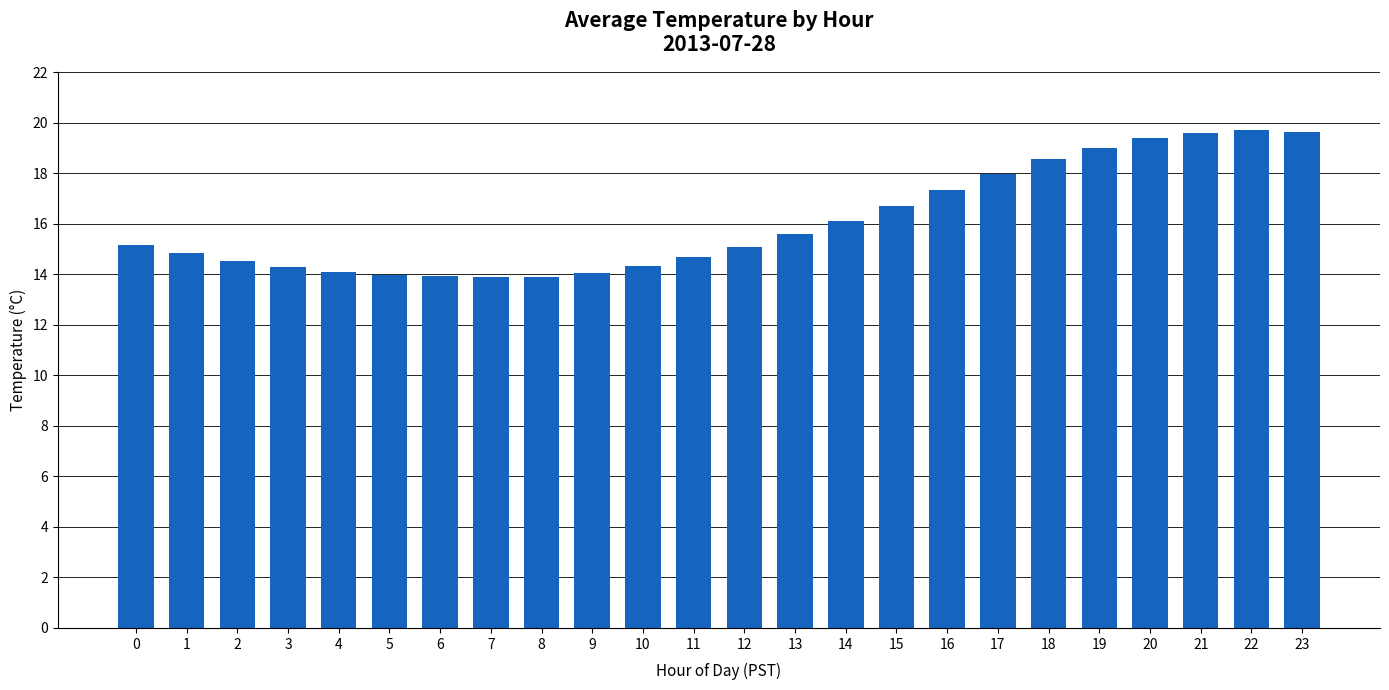

What is the difference between the maximum and second lowest values?

5.8